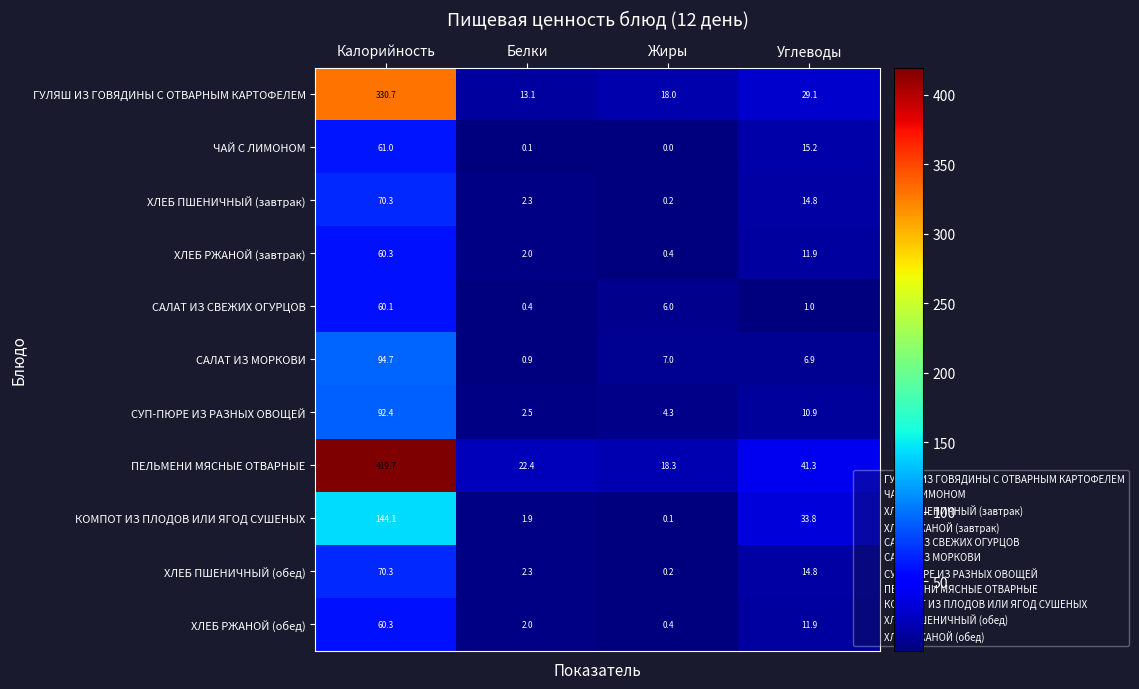

Which series changed the most between Калорийность and Углеводы?

ПЕЛЬМЕНИ МЯСНЫЕ ОТВАРНЫЕ